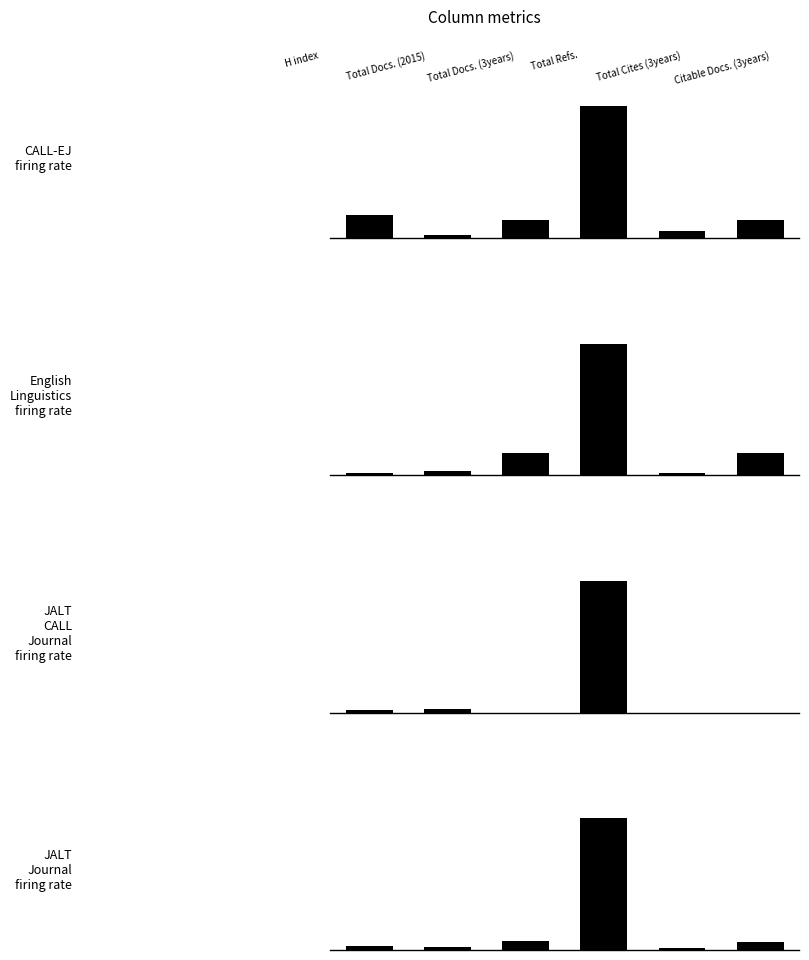

Reading left to right, what are all the values shown in this chart?

CALL-EJ: 0=0.2	1=0.0	2=0.1	3=1.0	4=0.1	5=0.1
English Linguistics: 0=0.0	1=0.0	2=0.2	3=1.0	4=0.0	5=0.2
JALT CALL Journal: 0=0.0	1=0.0	2=0.0	3=1.0	4=0.0	5=0.0
JALT Journal: 0=0.0	1=0.0	2=0.1	3=1.0	4=0.0	5=0.1